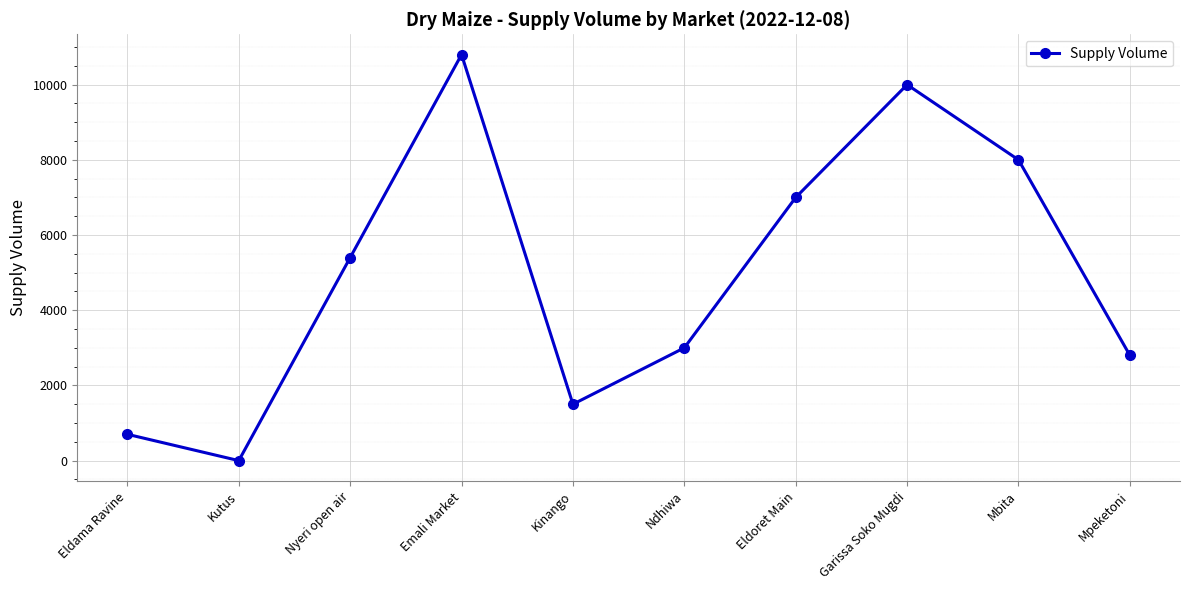

Reading left to right, what are all the values shown in this chart?

700	0	5400	10800	1500	3000	7000	10000	8000	2800